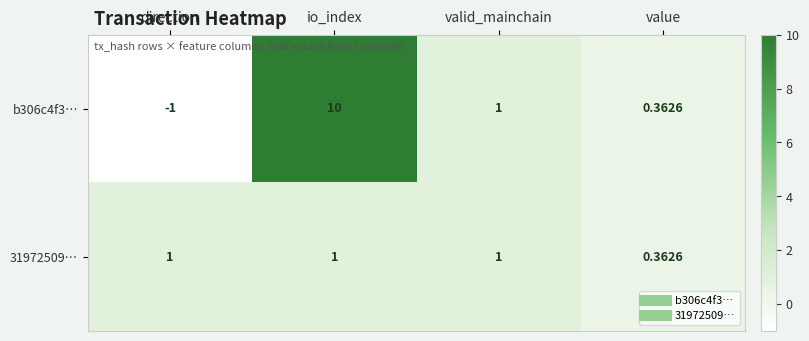

Is the value of 31972509… at io_index greater than the value of b306c4f3… at io_index?

No